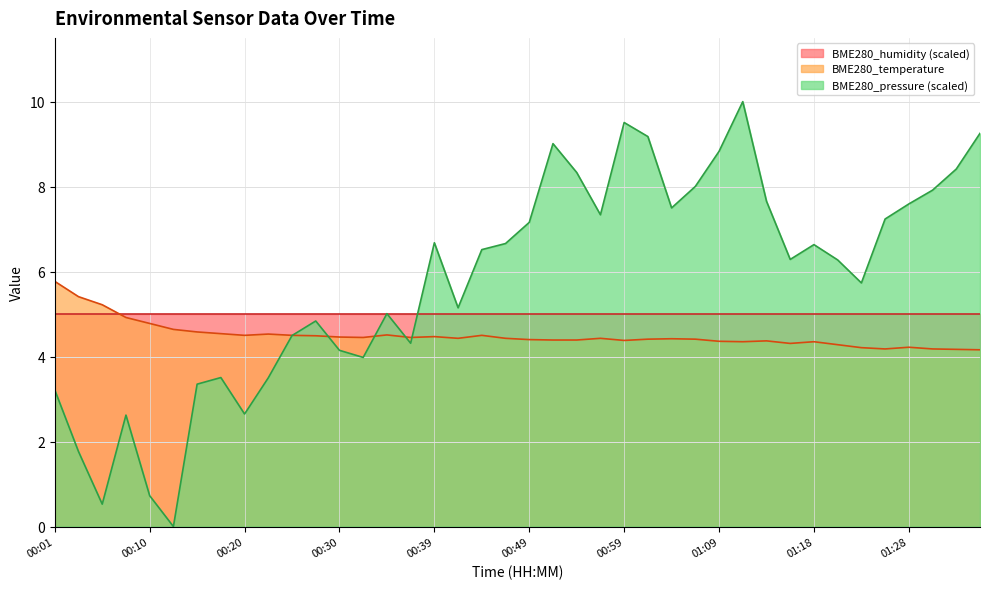

What is the minimum value for BME280_temperature?

4.2